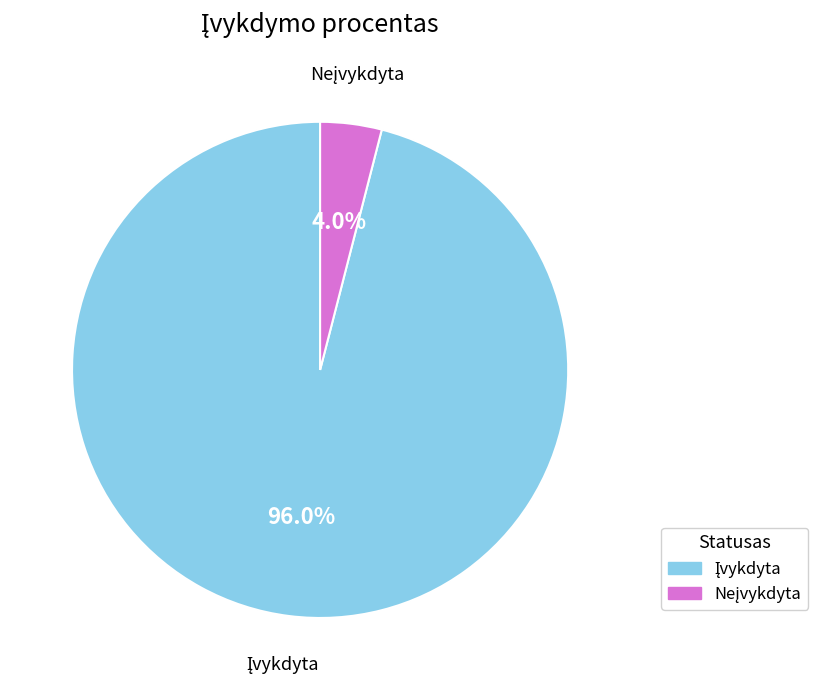

Is there a majority slice in this chart?

Yes